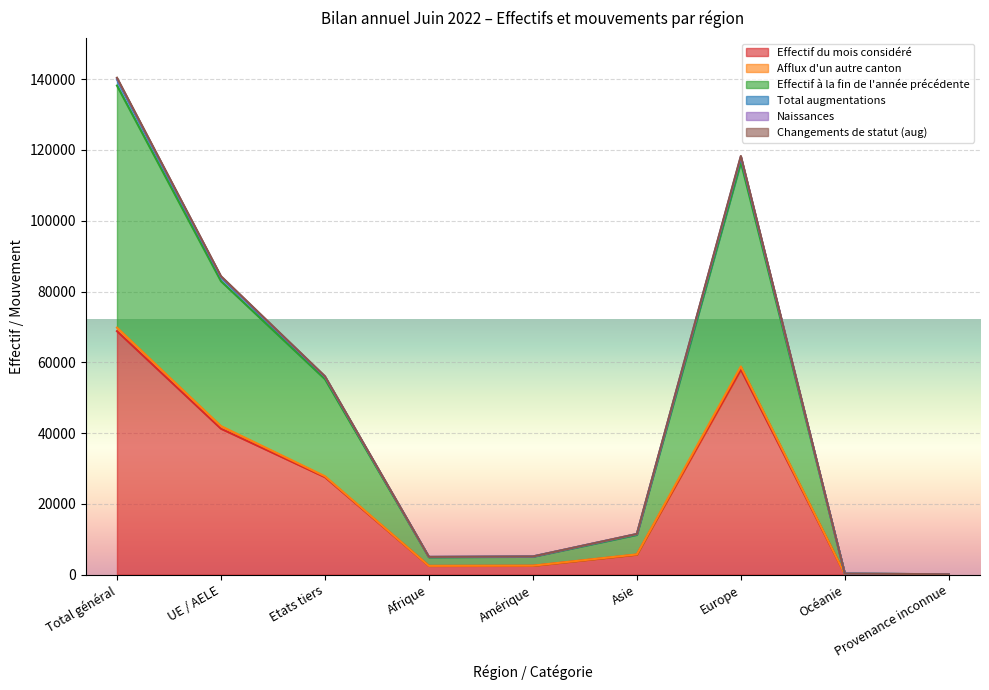

True or false: Afflux d'un autre canton and Naissances cross at least once.

False